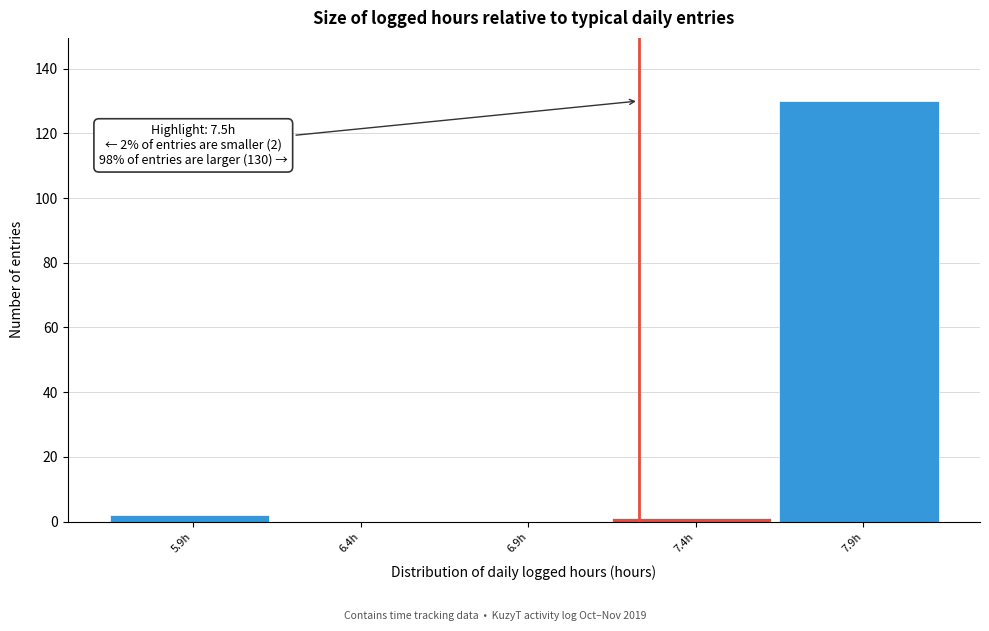

Reading left to right, what are all the values shown in this chart?

5.9h=2	6.4h=0	6.9h=0	7.4h=1	7.9h=130